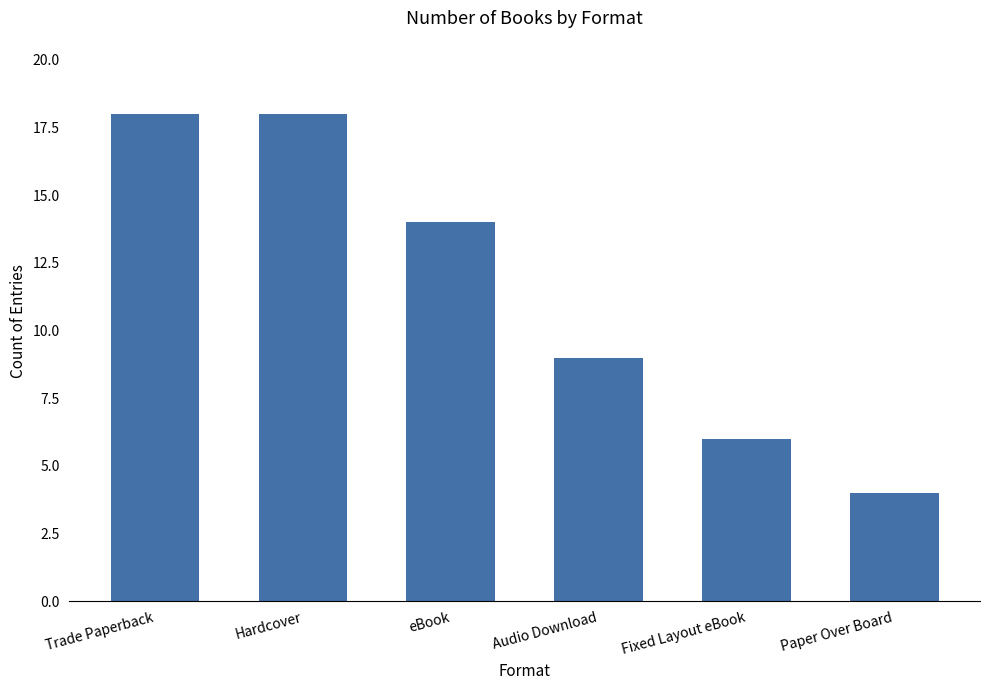

Reading right to left, list all the values displayed in this chart.

4	6	9	14	18	18